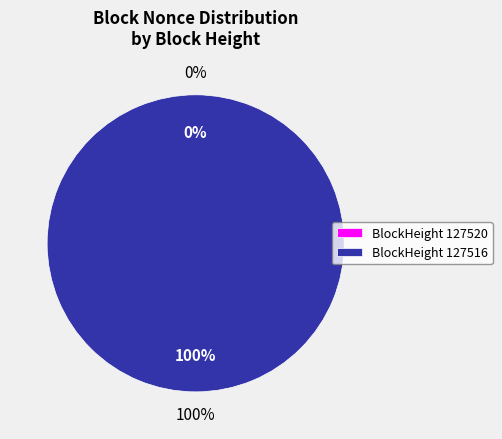

Which slice represents more than half of the pie?

127516